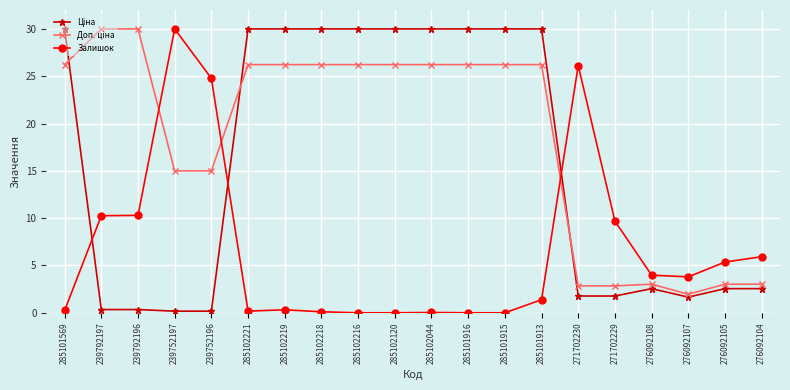

Is it true that Залишок equals 0.1 at 285102218?

True